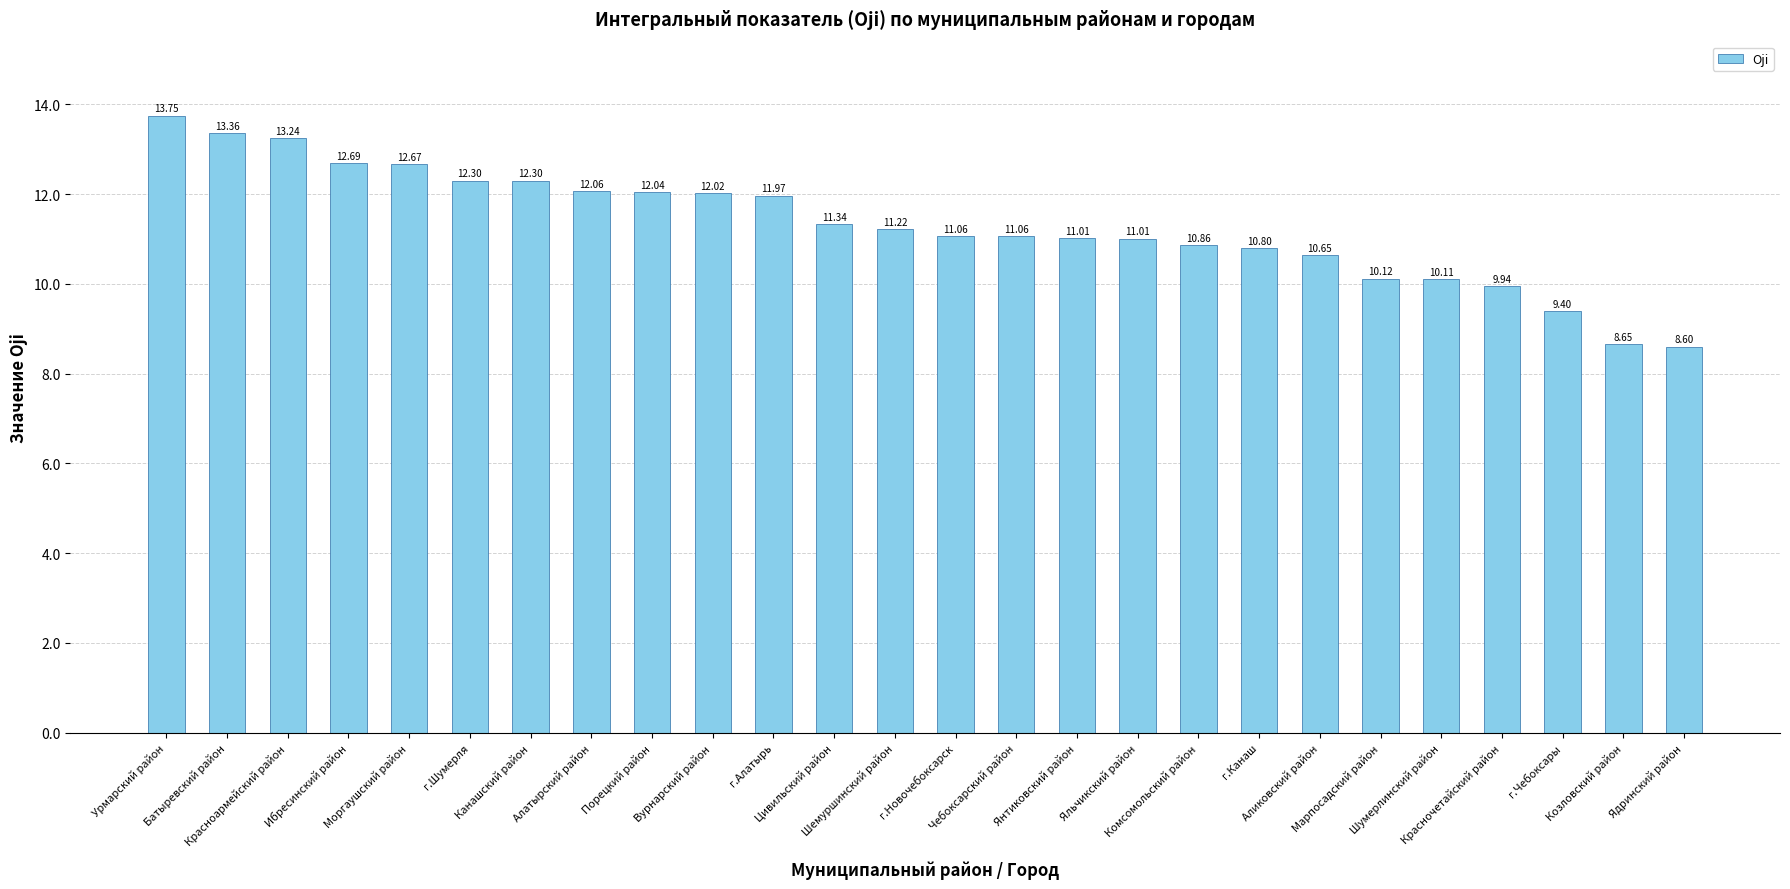

What is the sum of all values?

294.2